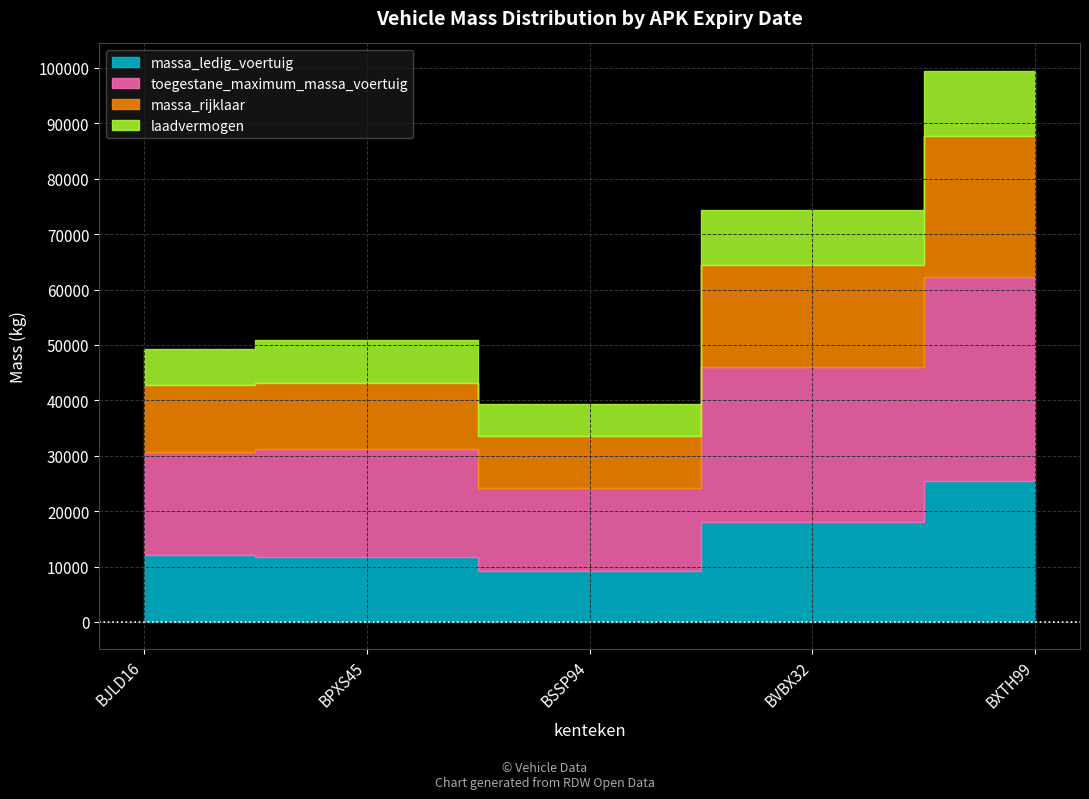

Reading left to right, extract all data points from this chart.

massa_ledig_voertuig: 12030	11760	9240	18070	25350
toegestane_maximum_massa_voertuig: 18600	19500	15000	28000	37000
massa_rijklaar: 12130	11860	9402	18302	25450
laadvermogen: 6570	7740	5760	9930	11650